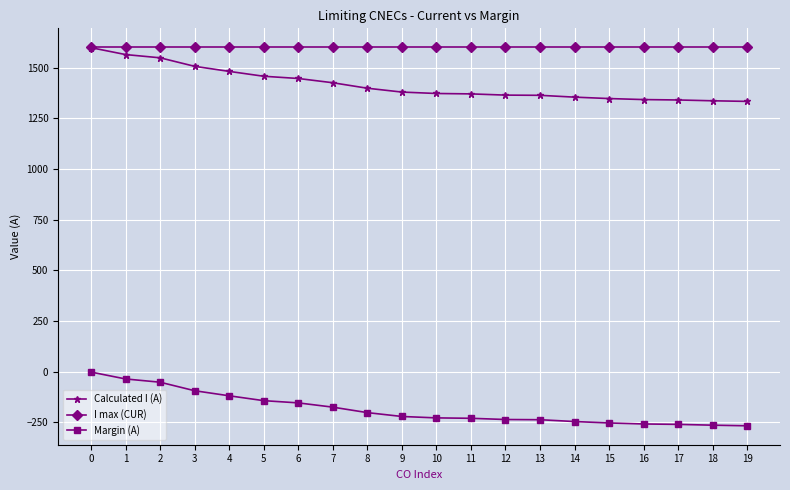

What is the smallest value displayed?

-267